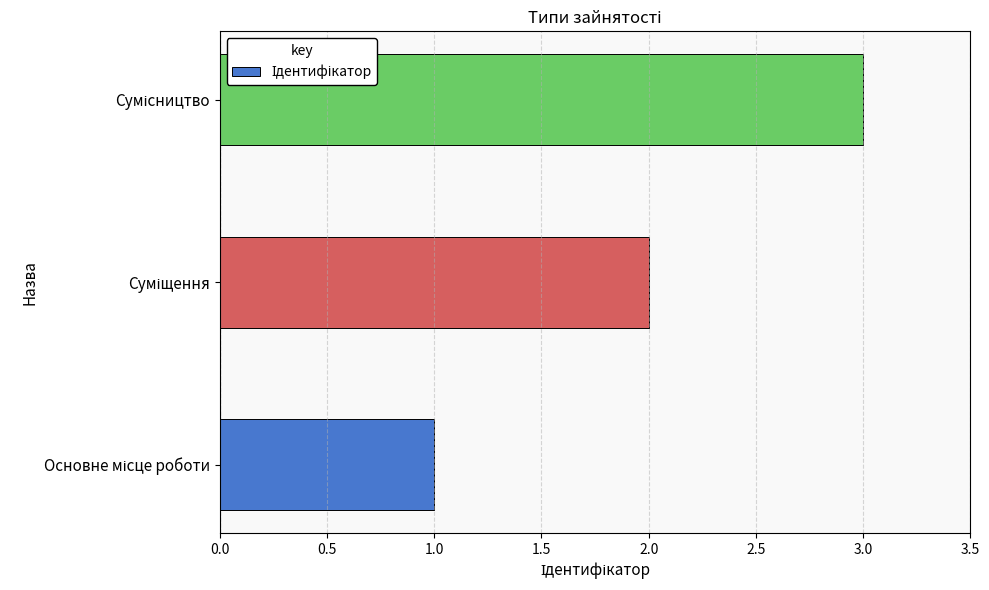

What is the greatest value displayed?

3